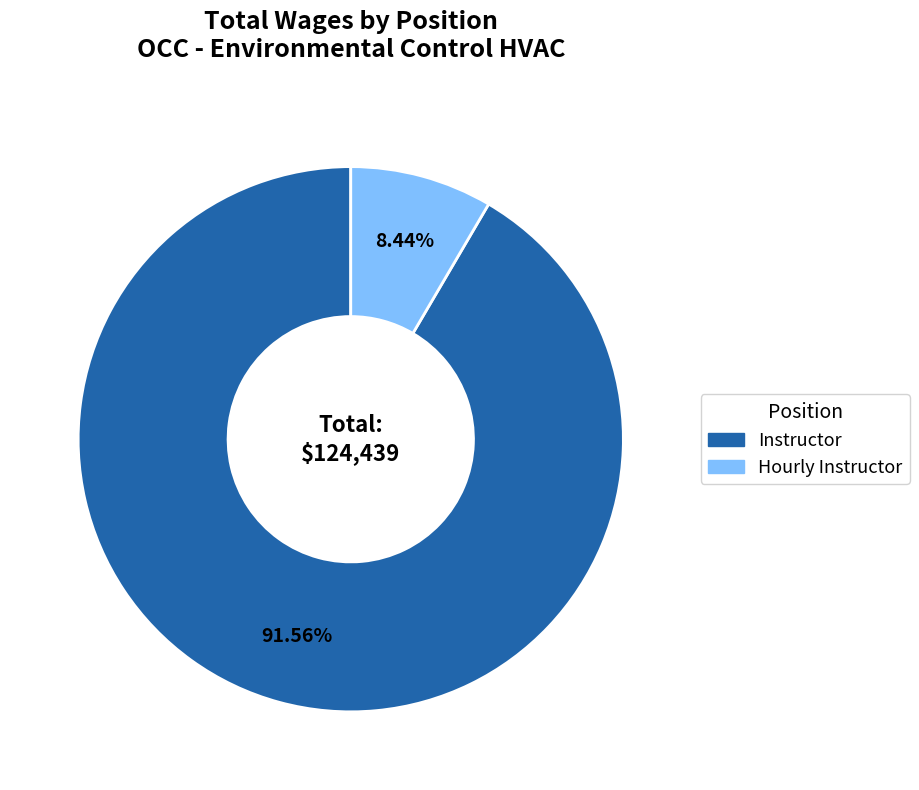

What portion of the pie excludes Instructor?

8.4%